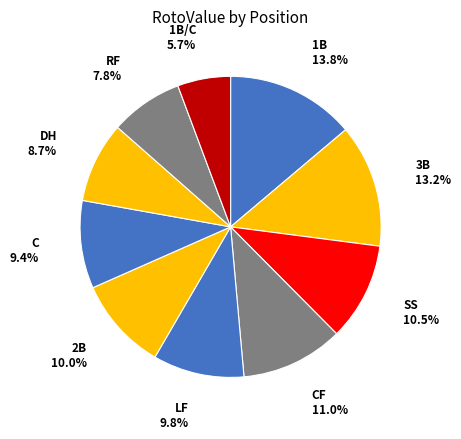

How many slices are in this pie chart?

10